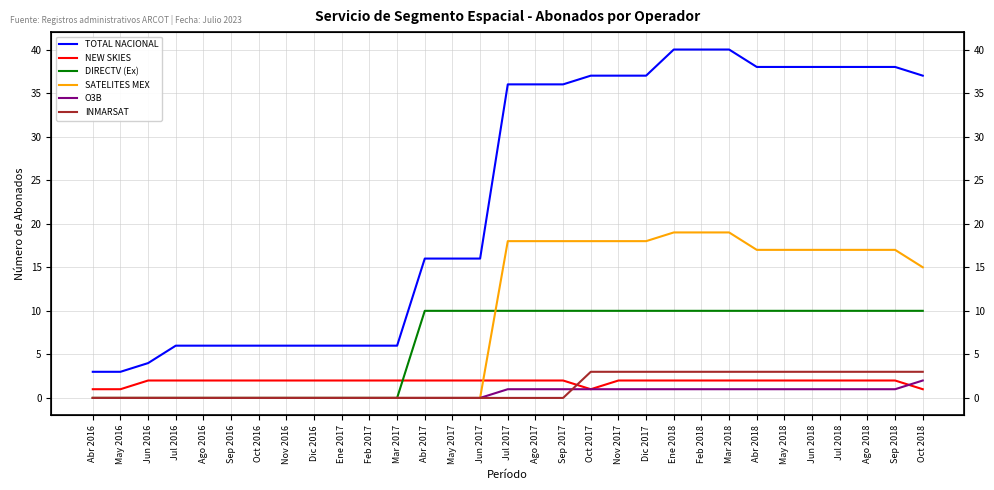

At which label does DIRECTV (Ex) reach its minimum?

Abr 2016